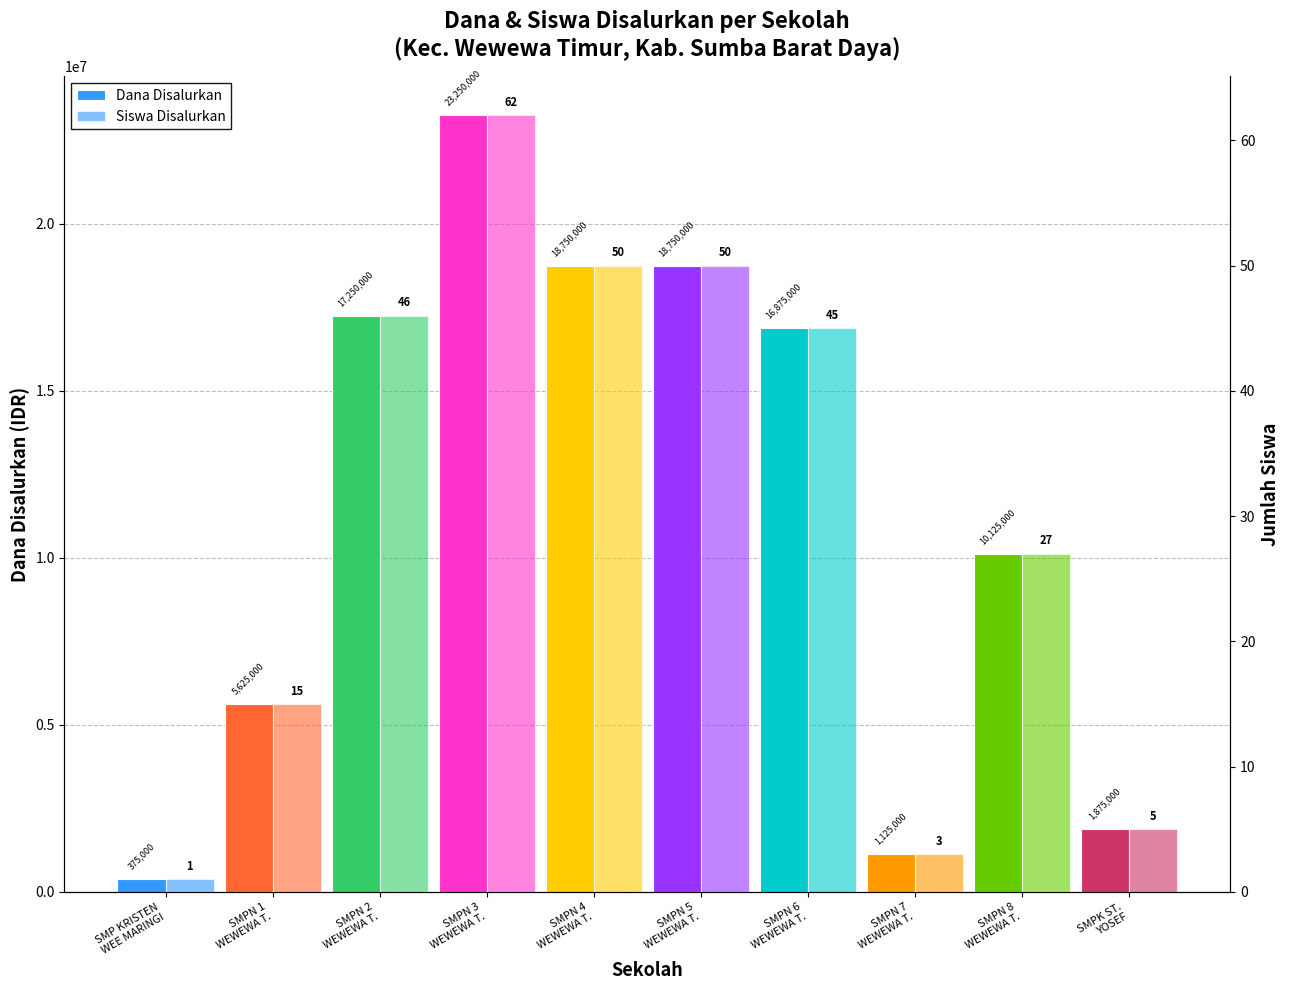

How many data points does each series have?

10